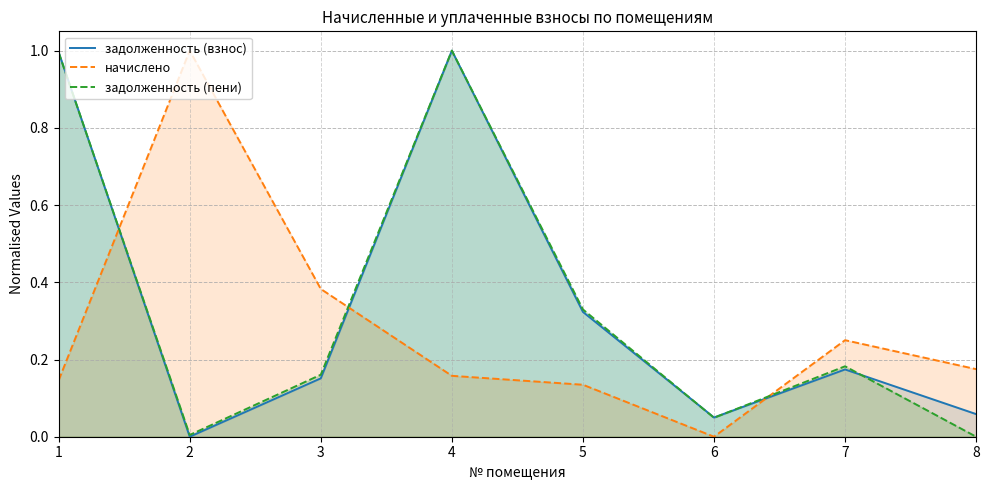

At 8, list the series in order from smallest to largest.

задолженность (пени), задолженность (взнос), начислено